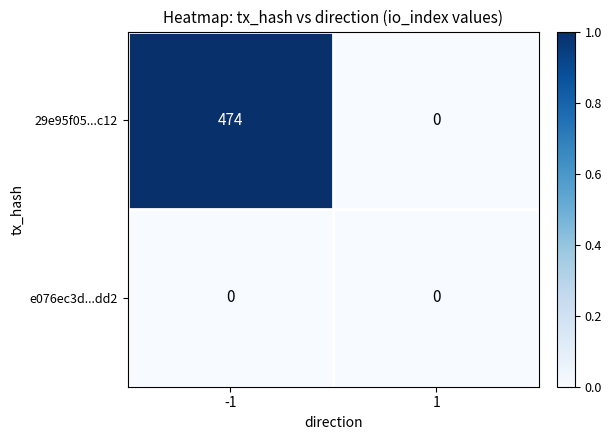

Is the value of e076ec3d...dd2 at -1 greater than the value of 29e95f05...c12 at -1?

No